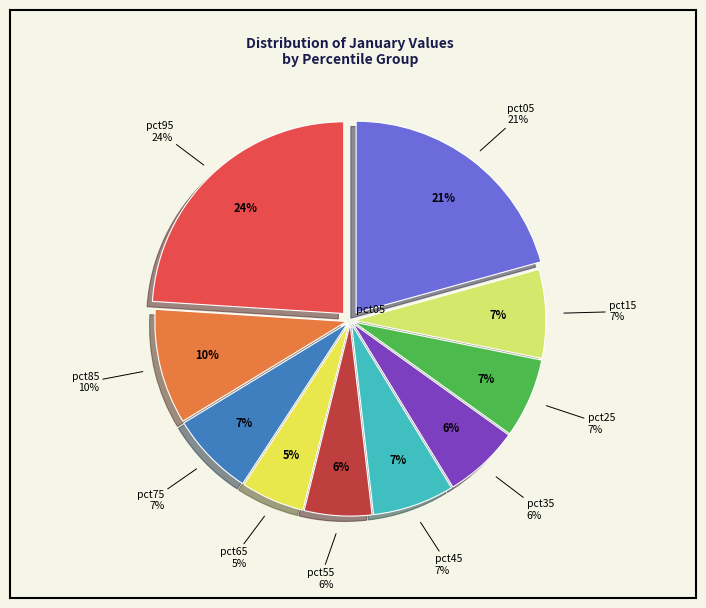

How many slices are in this pie chart?

10